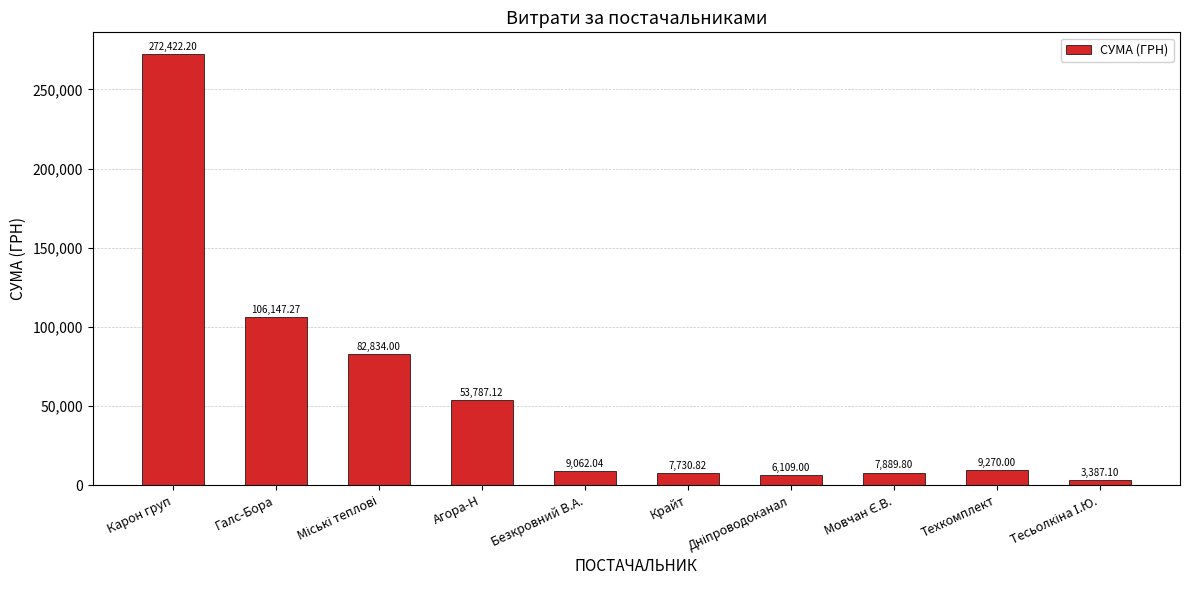

What is the difference between the maximum and second lowest values?

266313.2